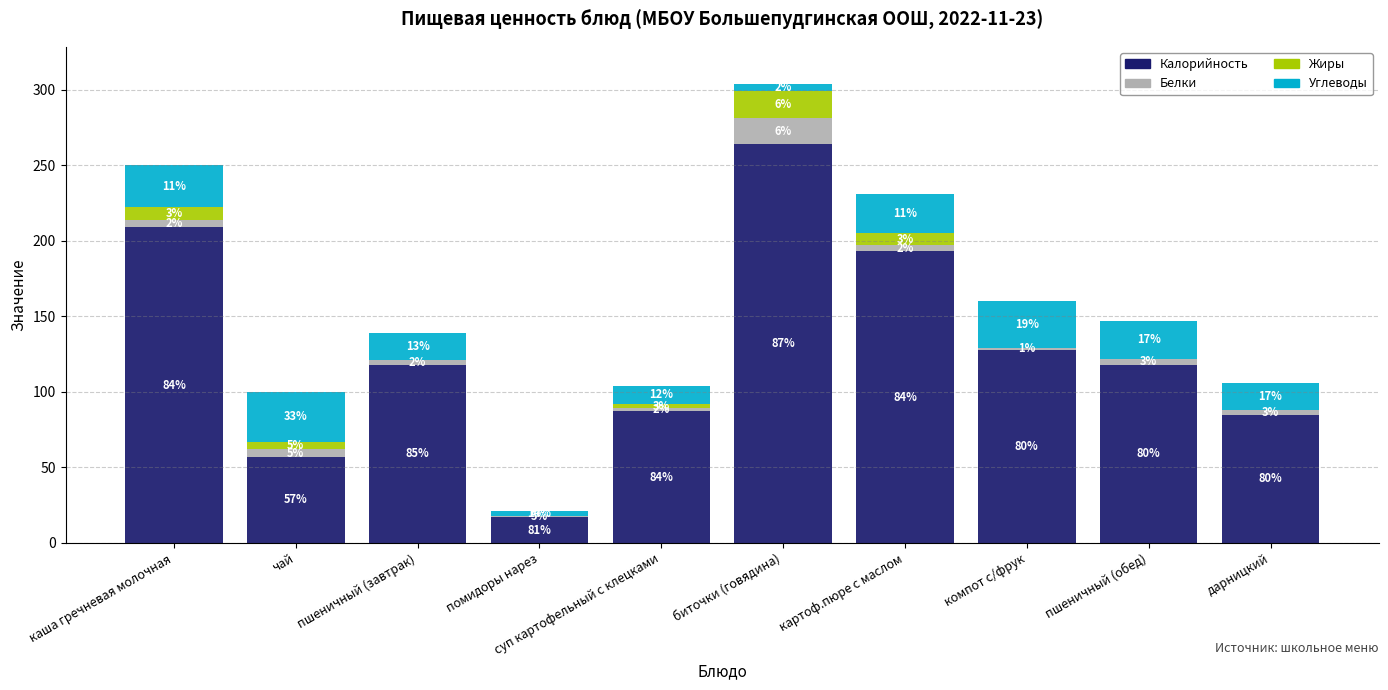

The Калорийность series shows 118 at пшеничный (завтрак). True or false?

True